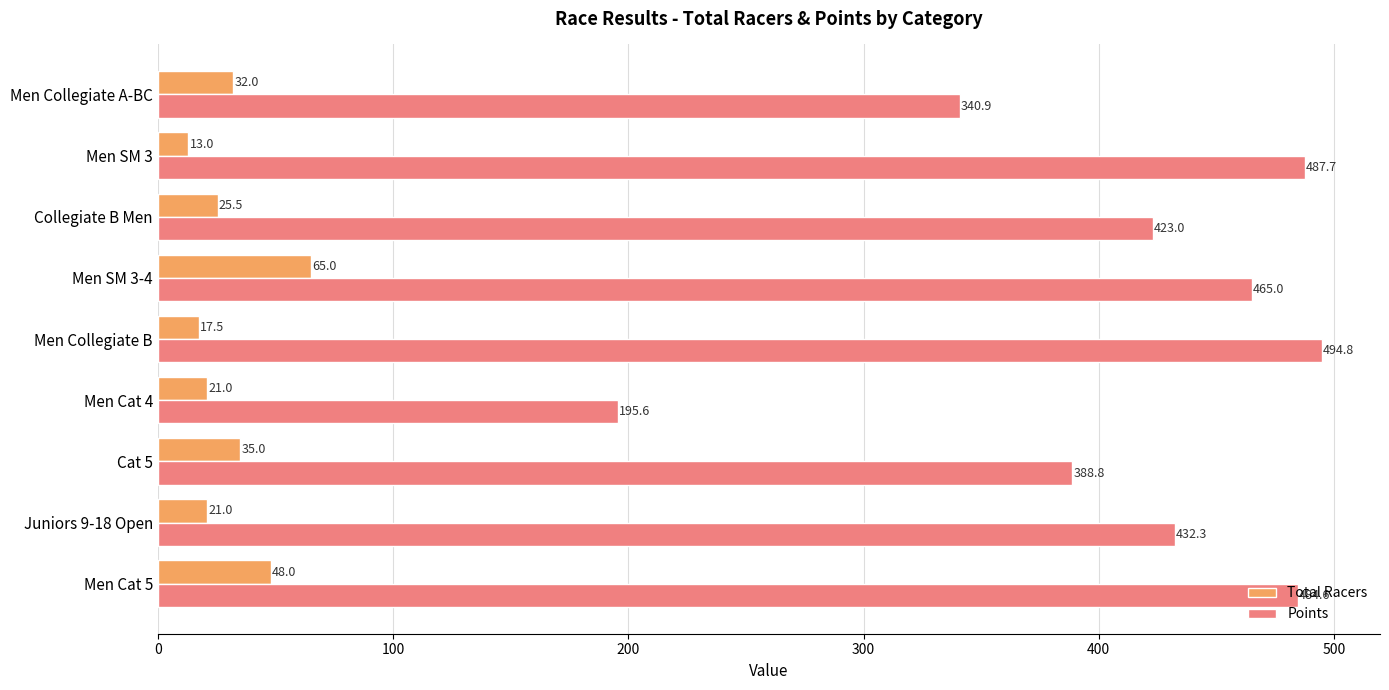

Which series changed the most between Men Cat 5 and Men Collegiate B?

Total Racers